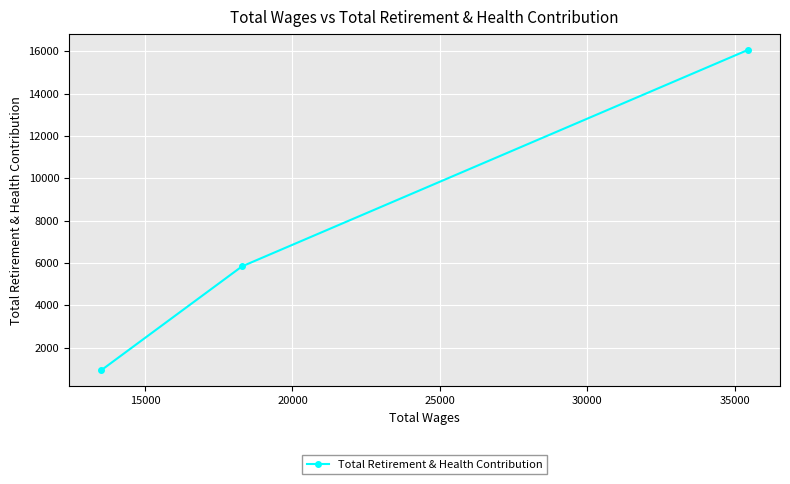

What is the difference between the maximum and second lowest values?

10219